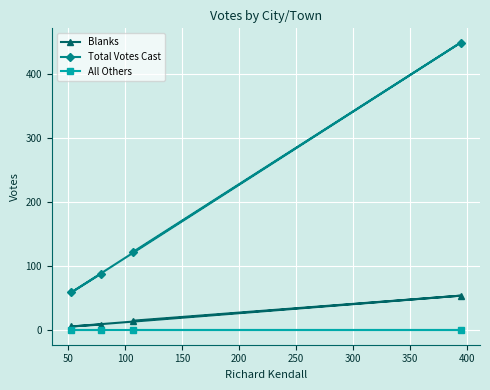

Reading right to left, transcribe all the data shown in this chart.

Blanks: 54	15	9	6
Total Votes Cast: 448	122	88	59
All Others: 0	0	0	0